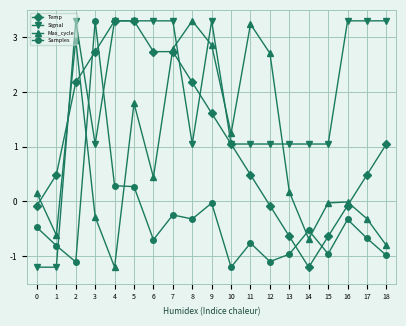

What is the spread (max minus min) of values at 11?

4.0